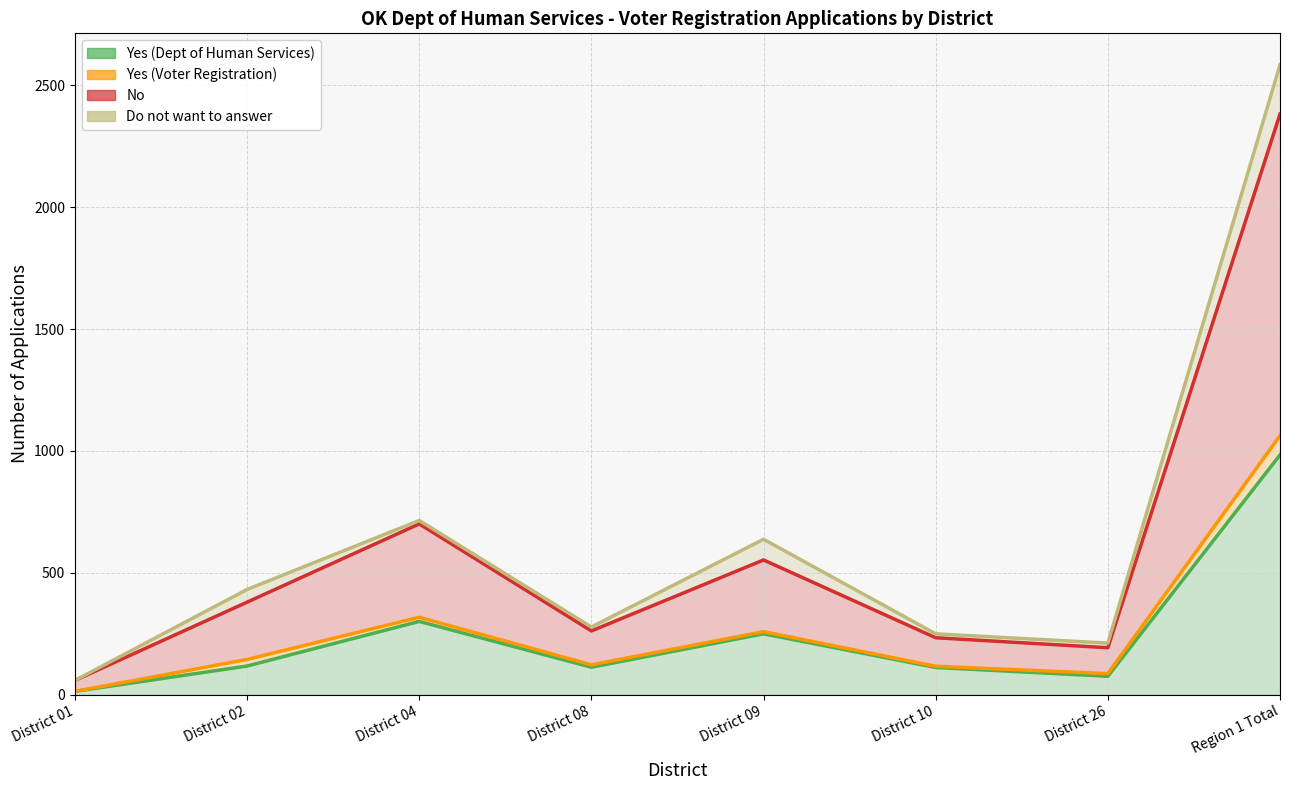

Where is the first local maximum for No?

District 04